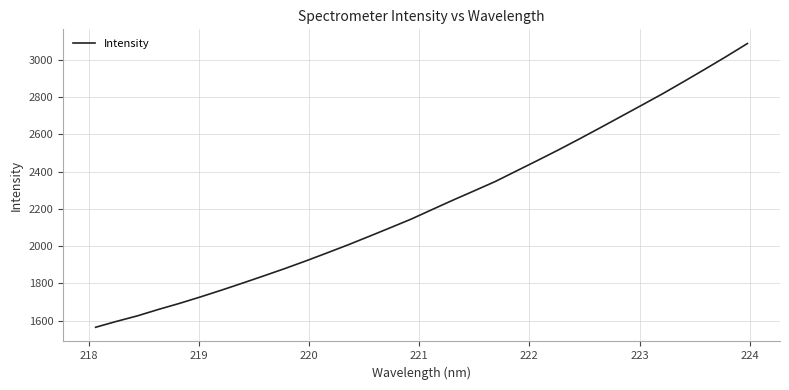

What is the difference between the maximum and minimum values?

1522.4